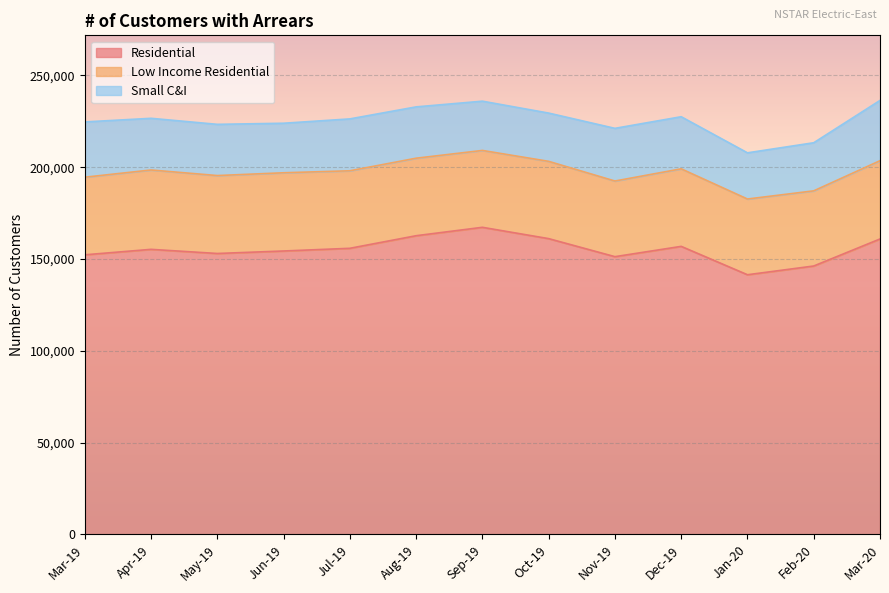

What is the highest value of the Low Income Residential series?

43223